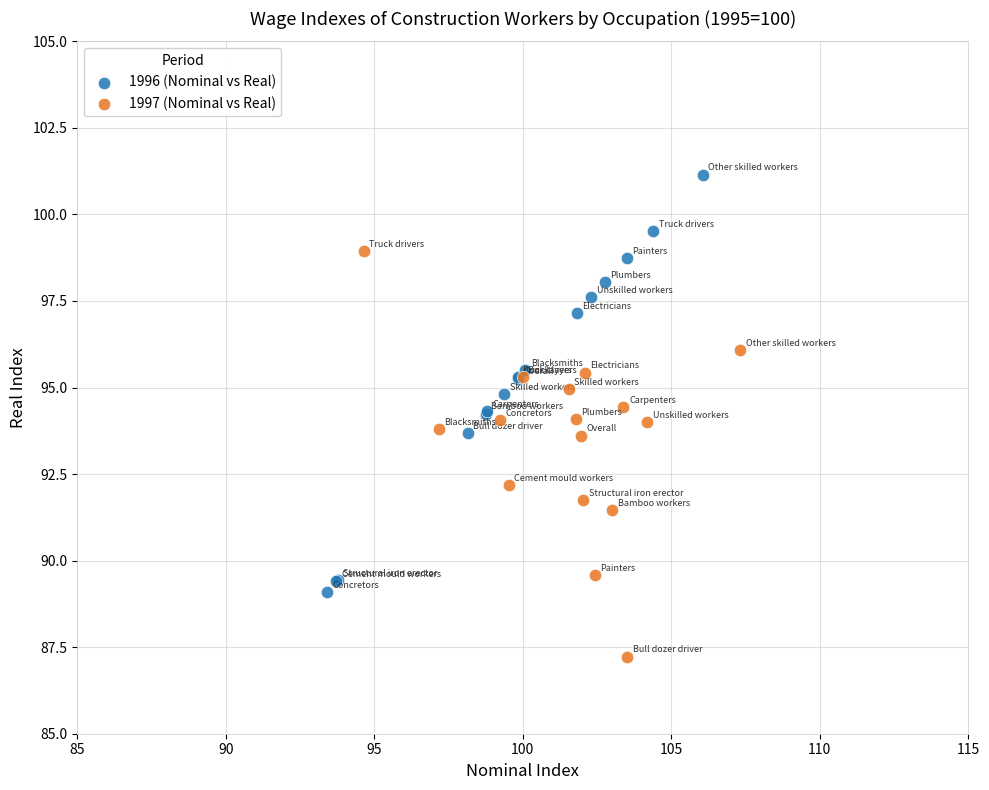

Which series contains the highest Y value?

1996 (Nominal vs Real)